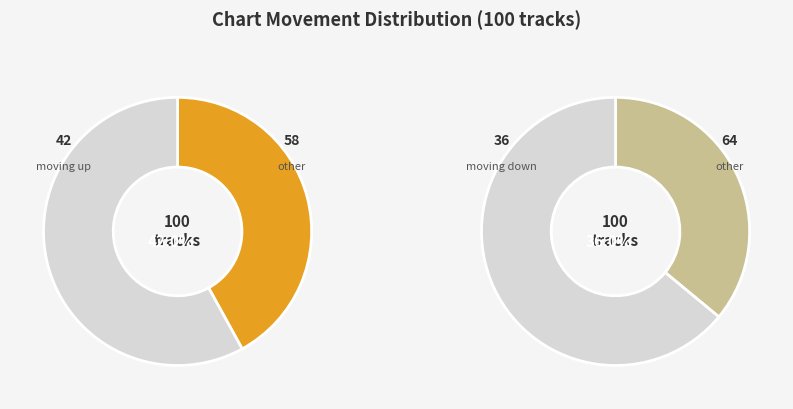

How much of the chart is everything except down?

64.0%